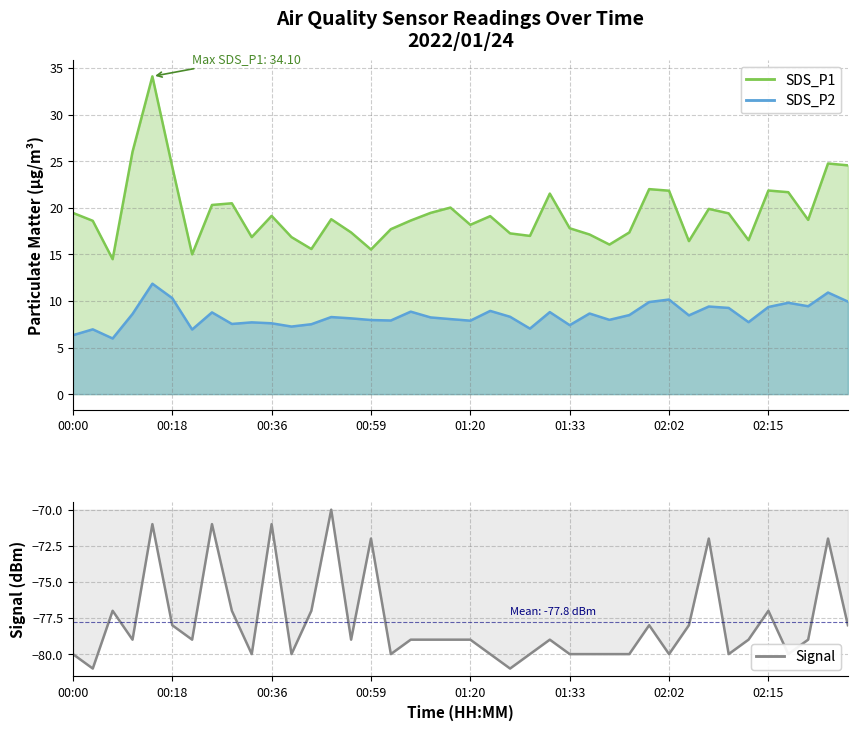

True or false: Signal and SDS_P2 cross at least once.

False